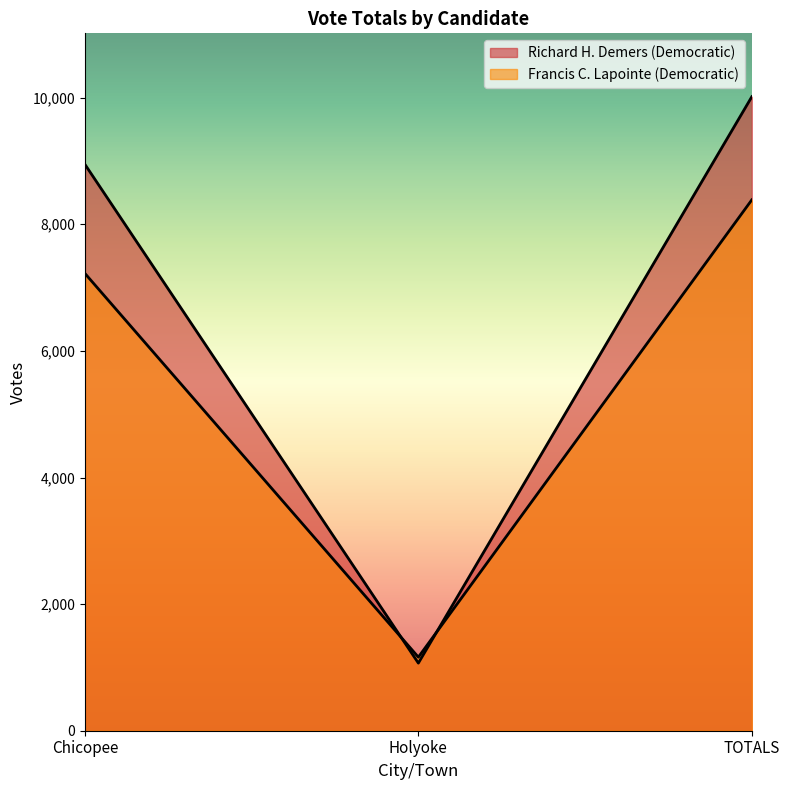

What is the value of the Richard H. Demers (Democratic) point at the 1st from the left?

8947